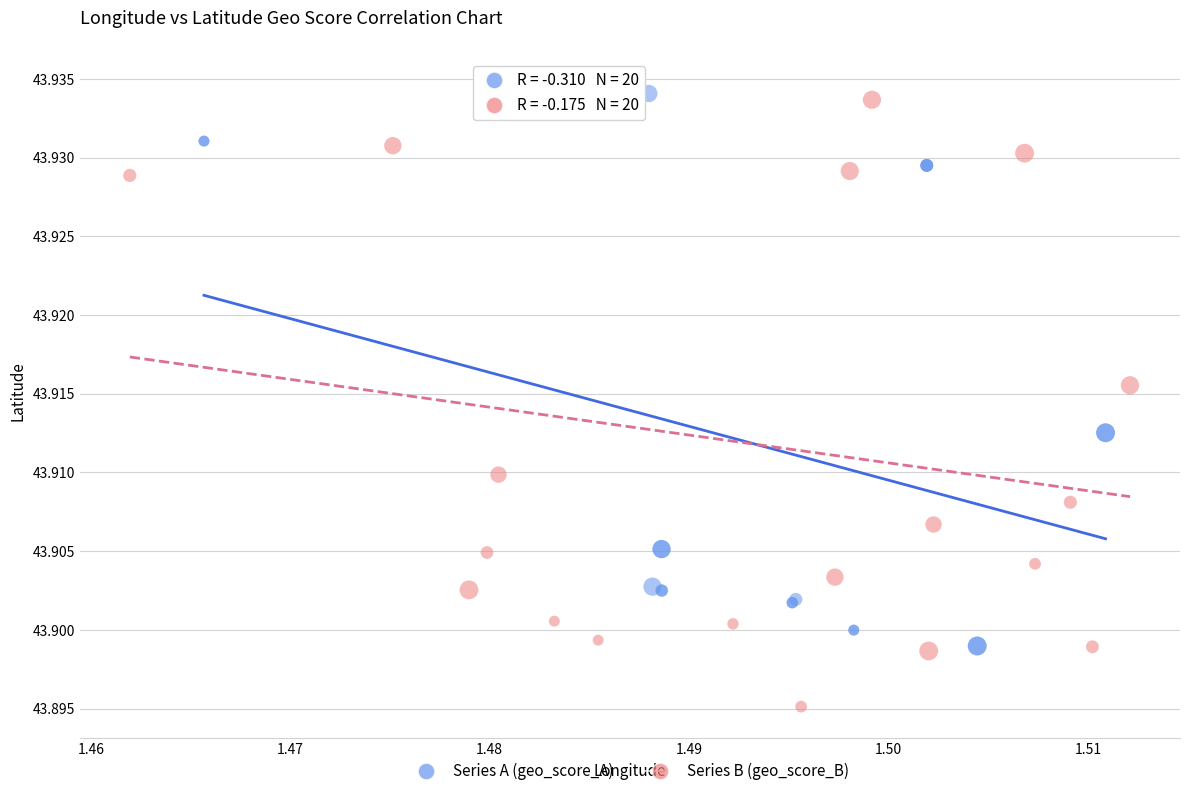

Which series has the largest Y range (max minus min)?

Series B (geo_score_B)